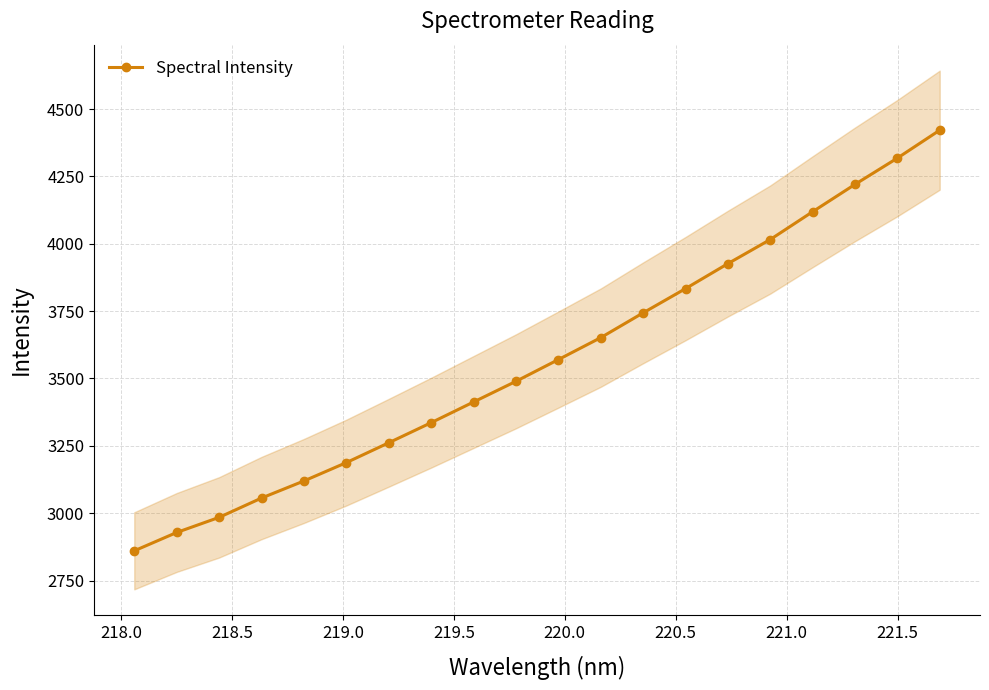

What is the value of the Spectral Intensity point at the 14th from the left?

3833.4